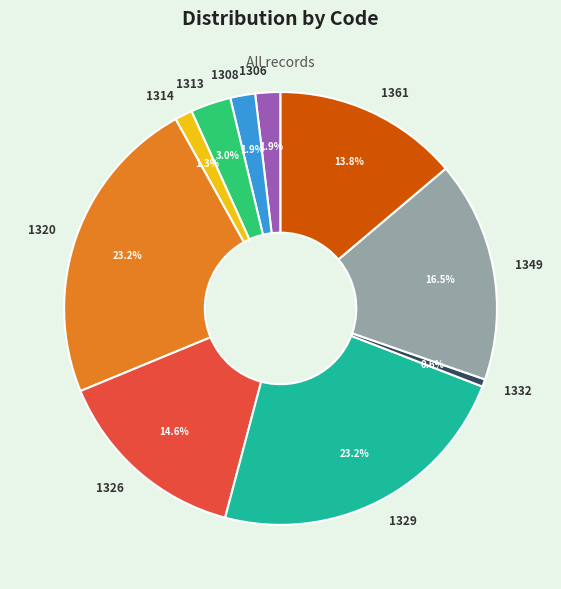

To the nearest percent, what portion does 1314 represent?

1%